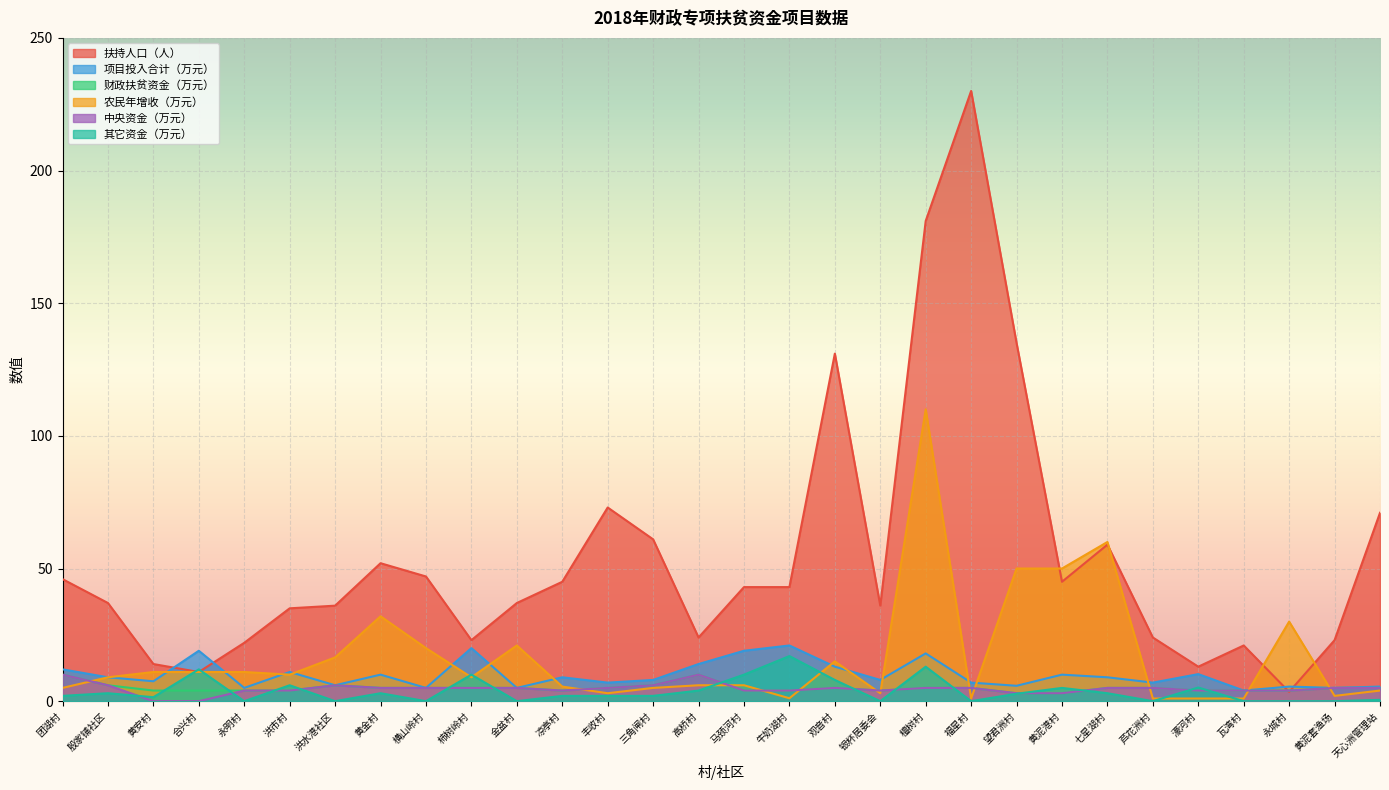

What is the sum of the 中央资金（万元） values at 黄安村 and 洪水港社区?

6.0